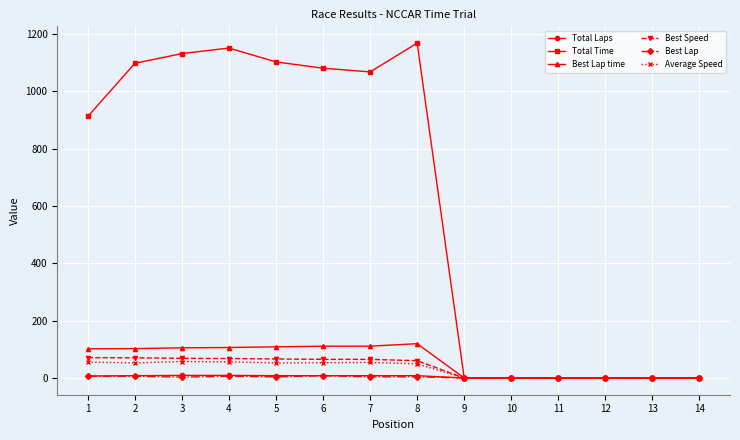

The Total Laps series shows 0.0 at 14. True or false?

True